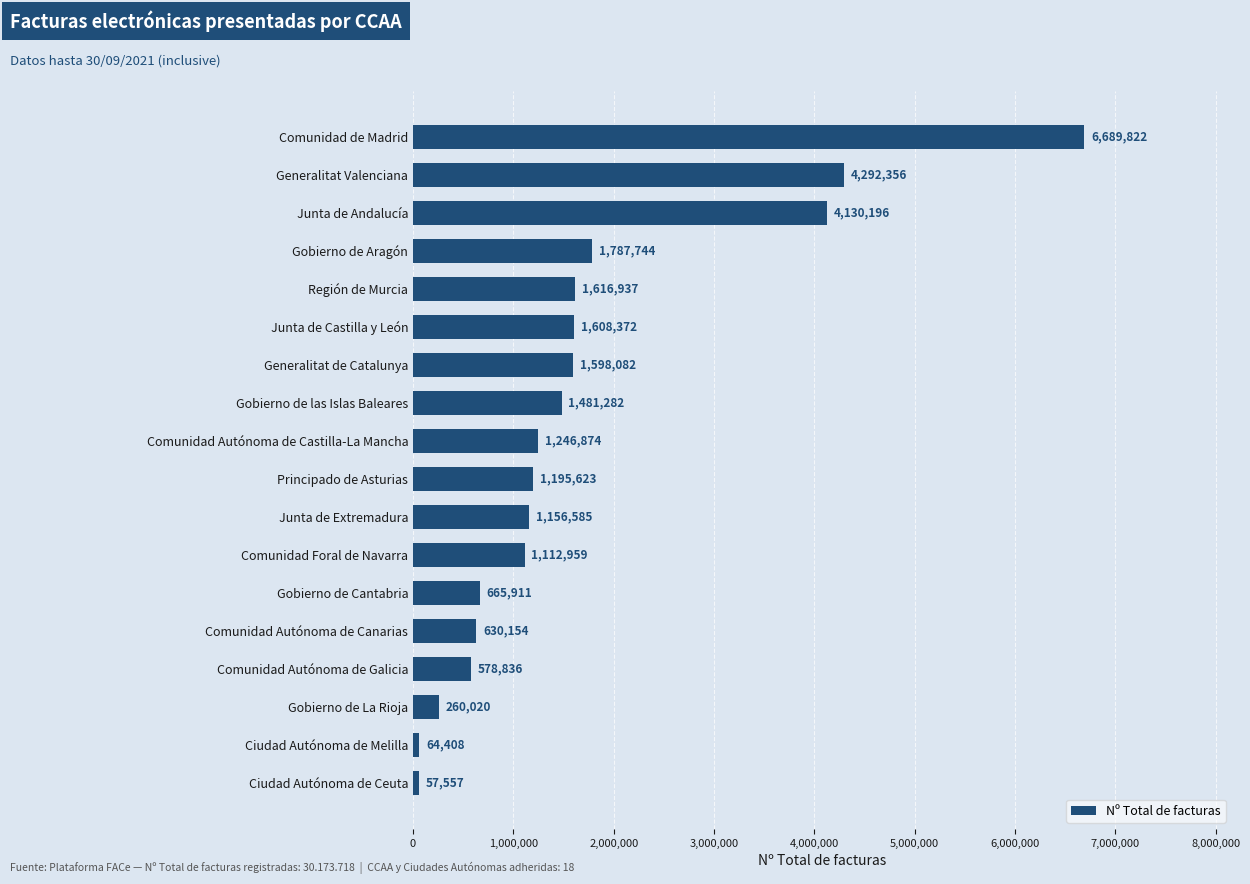

What is the label of the 8th bar from the top?

Gobierno de las Islas Baleares